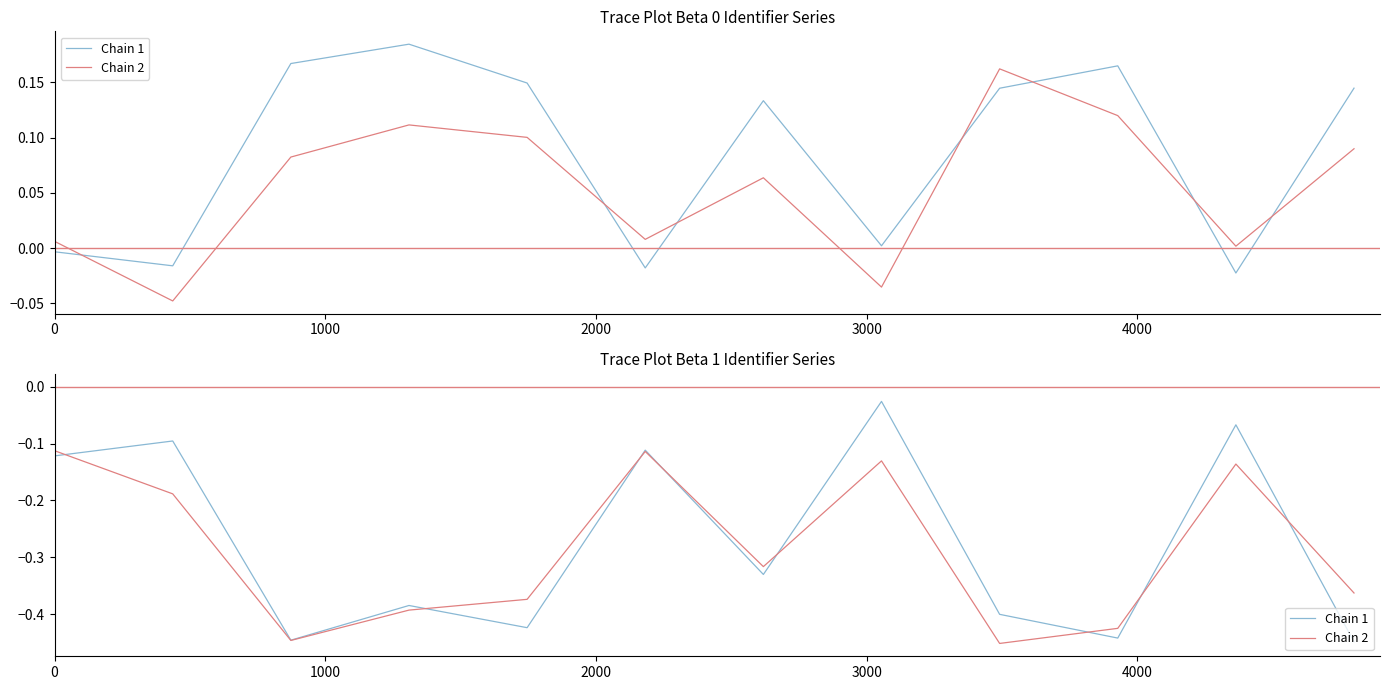

True or false: Chain 2 has a value of -0.2 at 5000.

False